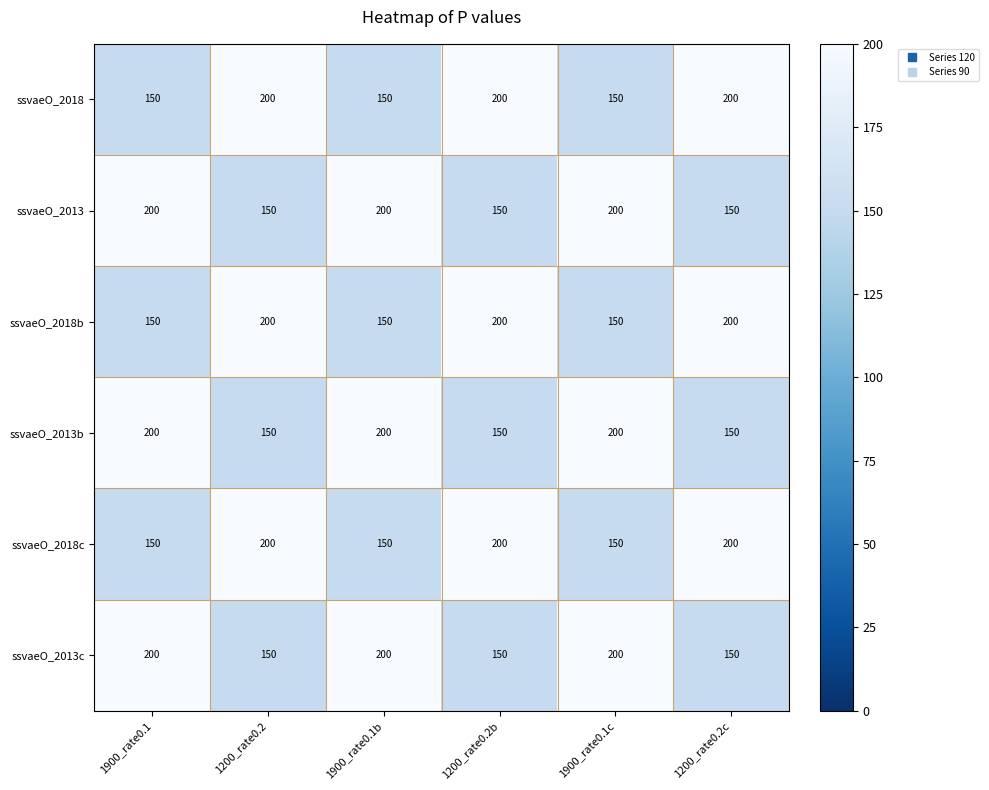

True or false: ssvaeO_2013c has a value of 150 at 1200_rate0.2.

True